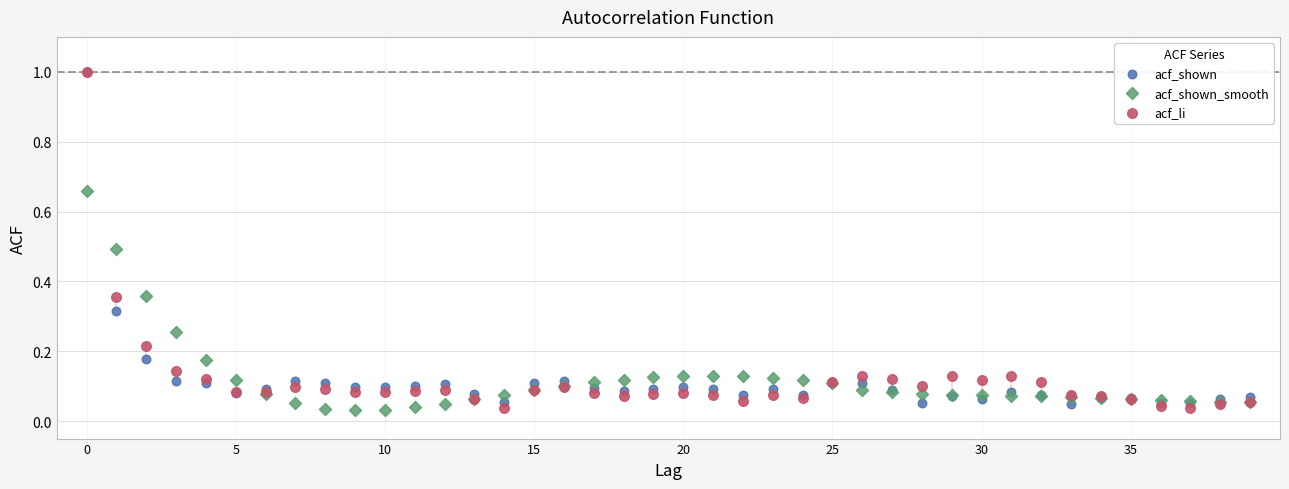

What are all the series names shown in the legend?

acf_shown, acf_shown_smooth, acf_li